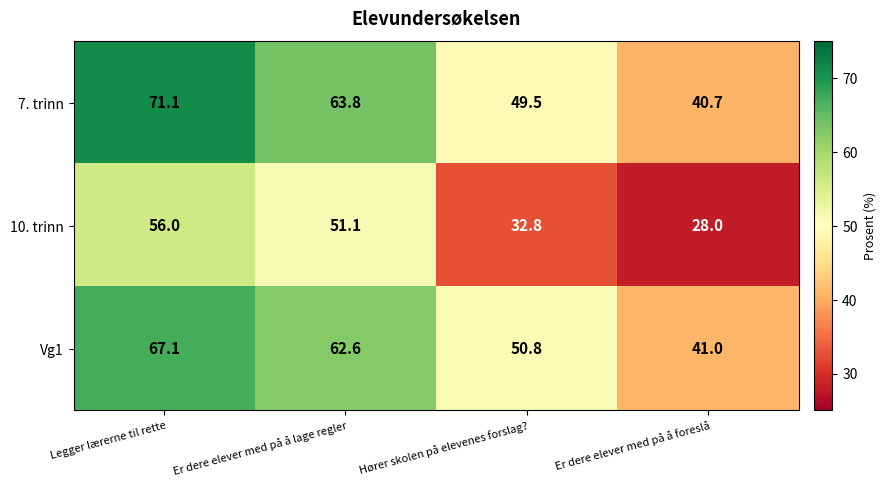

Which series has the widest spread of values?

7. trinn